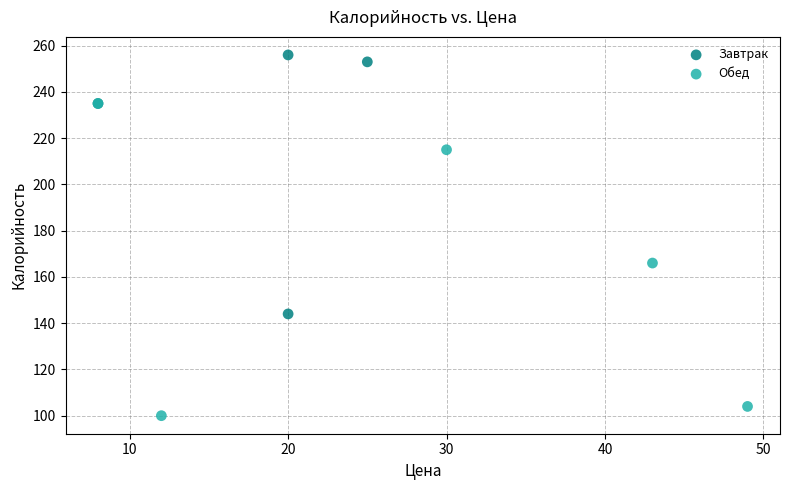

Which series has the largest Y range (max minus min)?

Обед